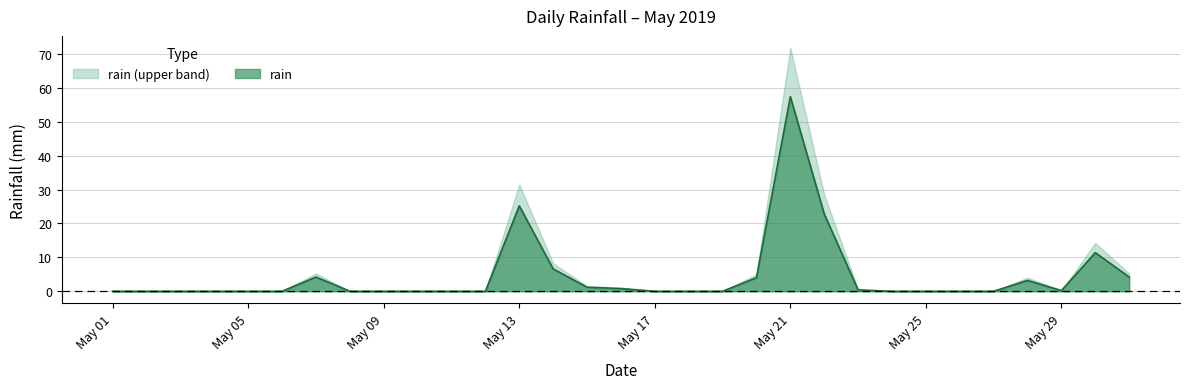

Is it true that the value at 2019-05-22 is 5.3?

False